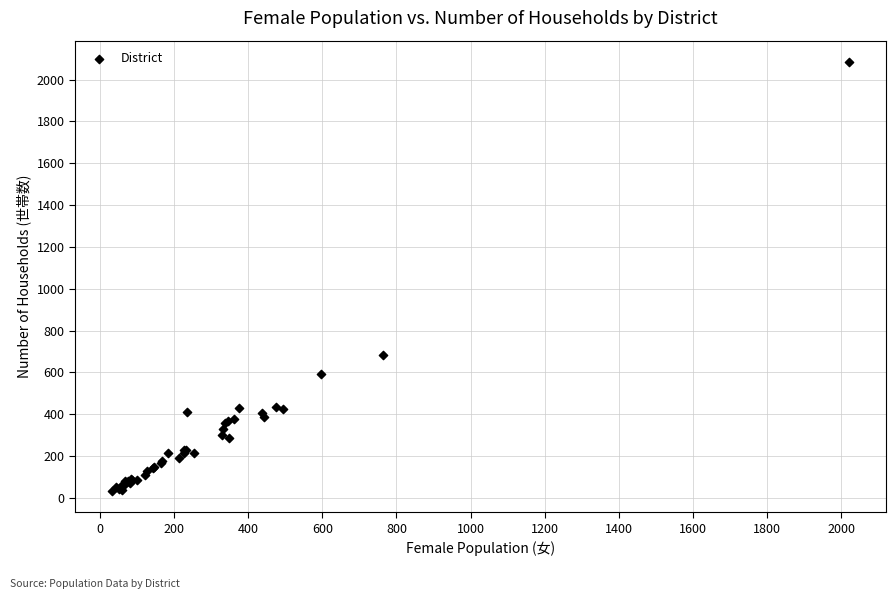

What Y value in the scatter plot is closest to 1058?

682